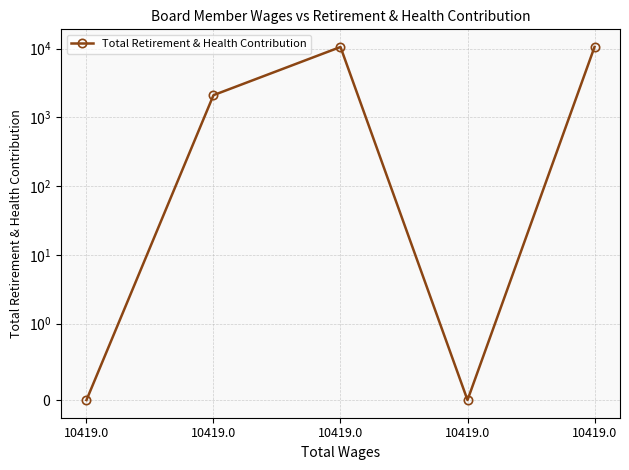

At which label is the value closest to 5282?

10419.0